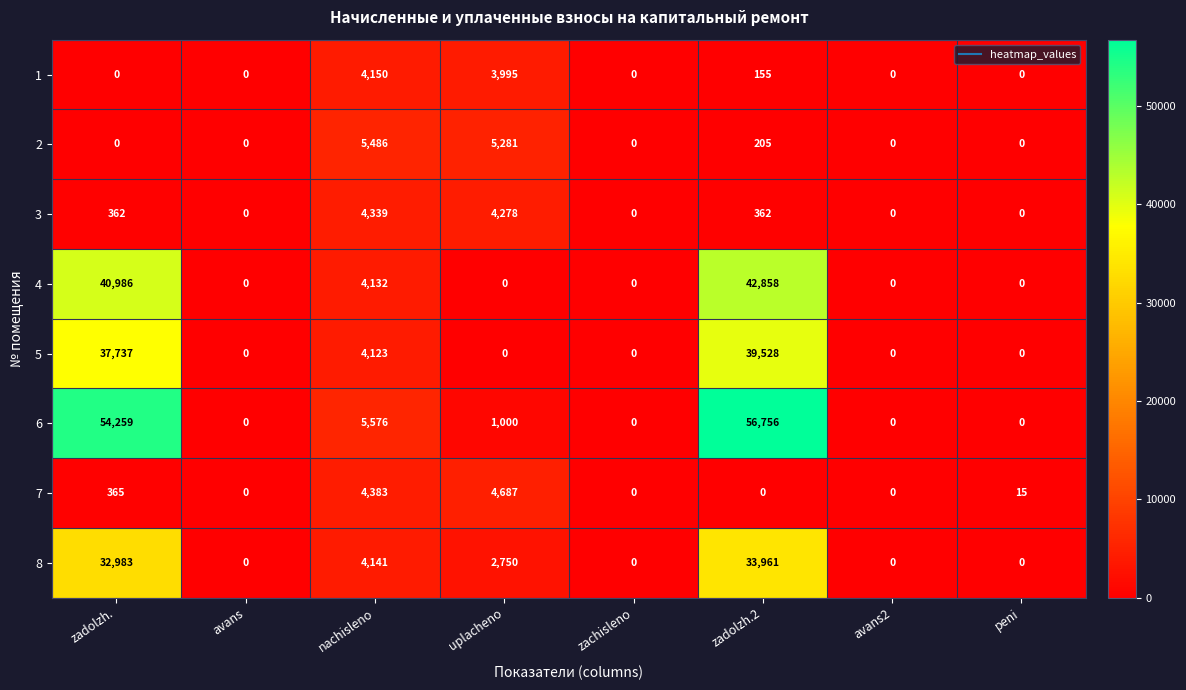

Between zadolzh. and zadolzh.2, which series saw the biggest shift?

6